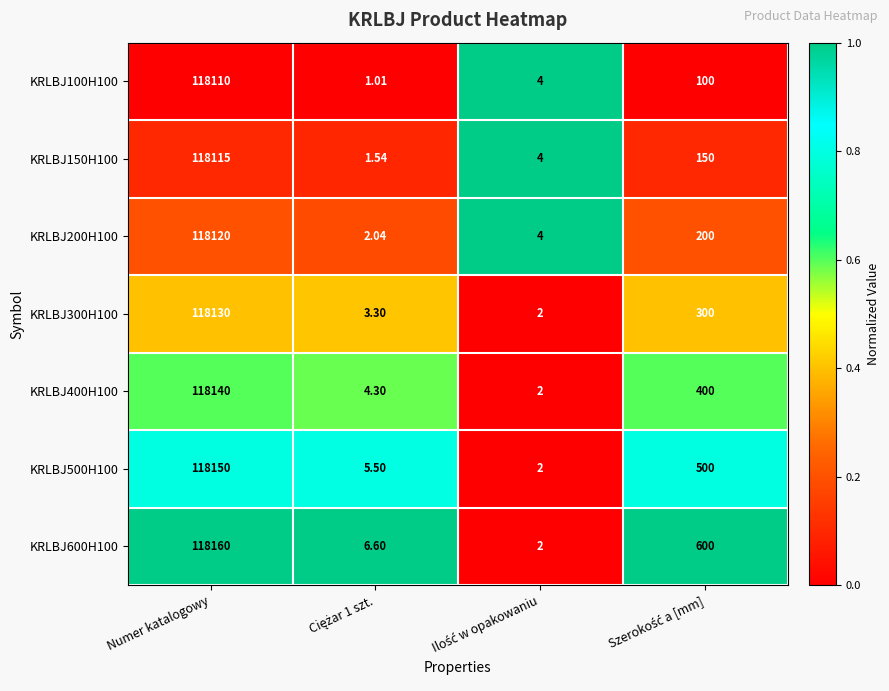

At which category is the sum across all series the highest?

Numer katalogowy